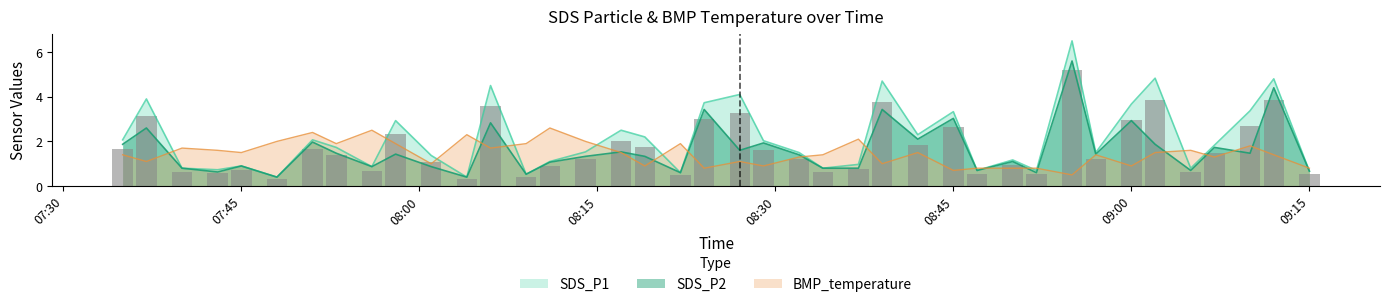

Reading left to right, extract all data points from this chart.

SDS_P1: 2.1	3.9	0.8	0.7	0.9	0.4	2.1	1.7	0.9	2.9	1.4	0.4	4.5	0.5	1.1	1.5	2.5	2.2	0.6	3.7	4.1	2.0	1.5	0.8	1.0	4.7	2.3	3.3	0.7	1.2	0.7	6.5	1.5	3.7	4.8	0.8	1.8	3.4	4.8	0.7
SDS_P2: 1.9	2.6	0.8	0.6	0.9	0.4	2.0	1.5	0.9	1.4	0.9	0.4	2.8	0.5	1.1	1.3	1.5	1.3	0.6	3.4	1.6	1.9	1.4	0.8	0.8	3.4	2.1	3.0	0.7	1.1	0.6	5.6	1.4	2.9	1.9	0.7	1.7	1.5	4.4	0.7
BMP_temperature: 1.4	1.1	1.7	1.6	1.5	2.0	2.4	1.9	2.5	1.9	1.0	2.3	1.7	1.9	2.6	2.0	1.5	0.9	1.9	0.8	1.1	0.9	1.3	1.4	2.1	1.0	1.5	0.7	0.8	0.8	0.8	0.5	1.4	0.9	1.5	1.6	1.3	1.8	1.4	0.8